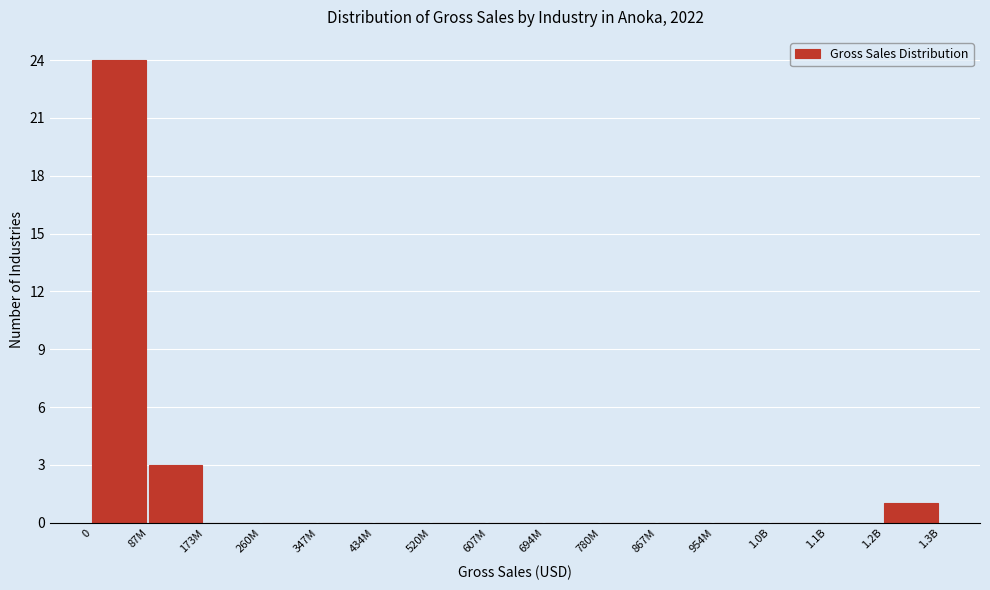

Reading left to right, transcribe all the data shown in this chart.

0=24	87M=3	173M=0	260M=0	347M=0	434M=0	520M=0	607M=0	694M=0	780M=0	867M=0	954M=0	1.0B=0	1.1B=0	1.2B=1